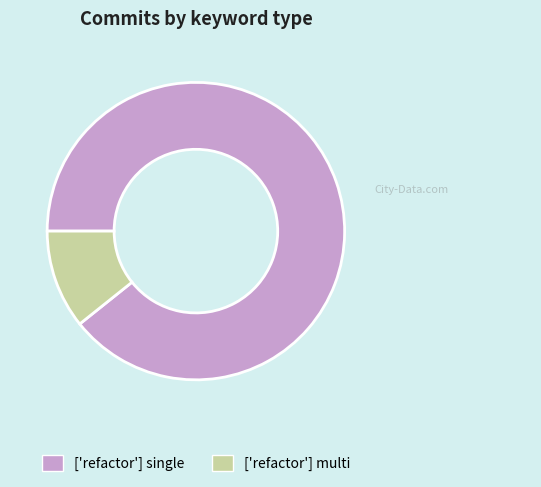

Which category has the biggest portion of the pie?

['refactor'] single